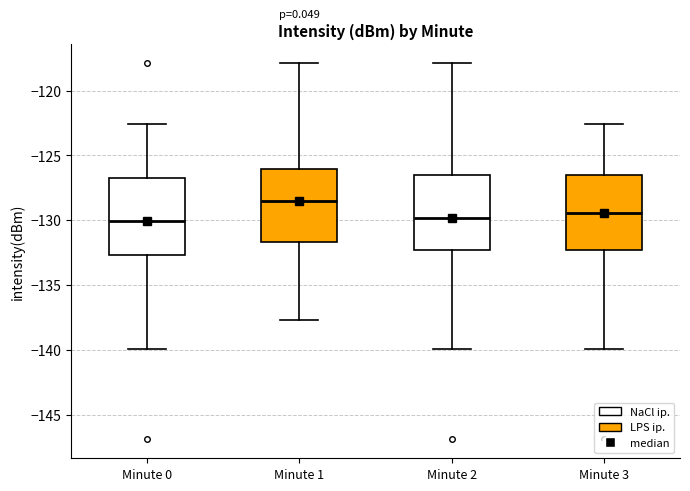

Reading left to right, transcribe this box plot: for each box, give where its median line is, the range the box spans, and where its two whiskers end, as read against the y-axis. The values are not printed on the chart, so give them approximately, as read against the axis.

Minute 0: median -130.0, box -132.5 to -127.0, whiskers -140.0 to -122.5
Minute 1: median -128.5, box -131.5 to -126.0, whiskers -137.5 to -118.0
Minute 2: median -130.0, box -132.5 to -126.5, whiskers -140.0 to -118.0
Minute 3: median -129.5, box -132.5 to -126.5, whiskers -140.0 to -122.5